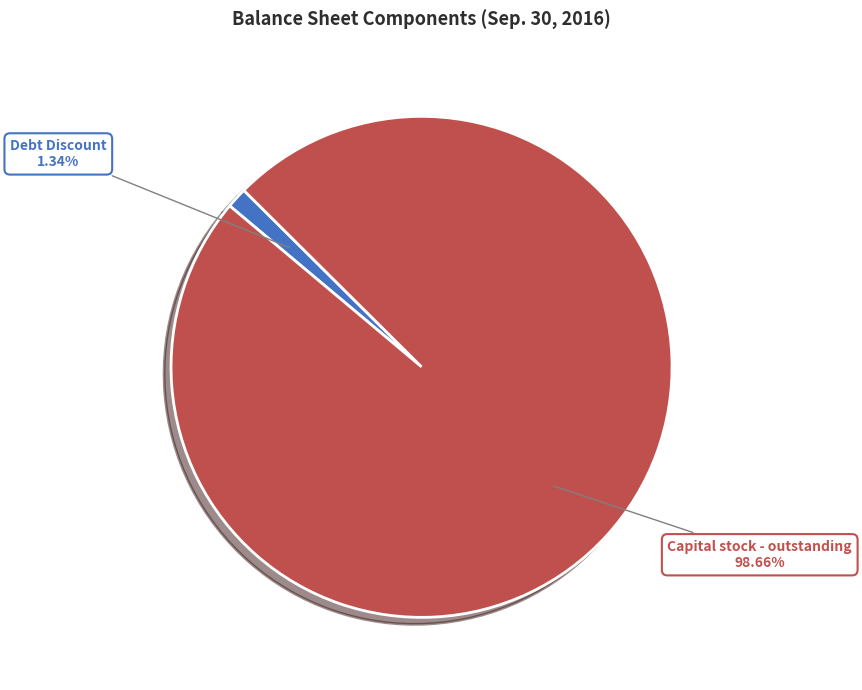

To the nearest percent, what percentage of the pie is Debt Discount?

1%